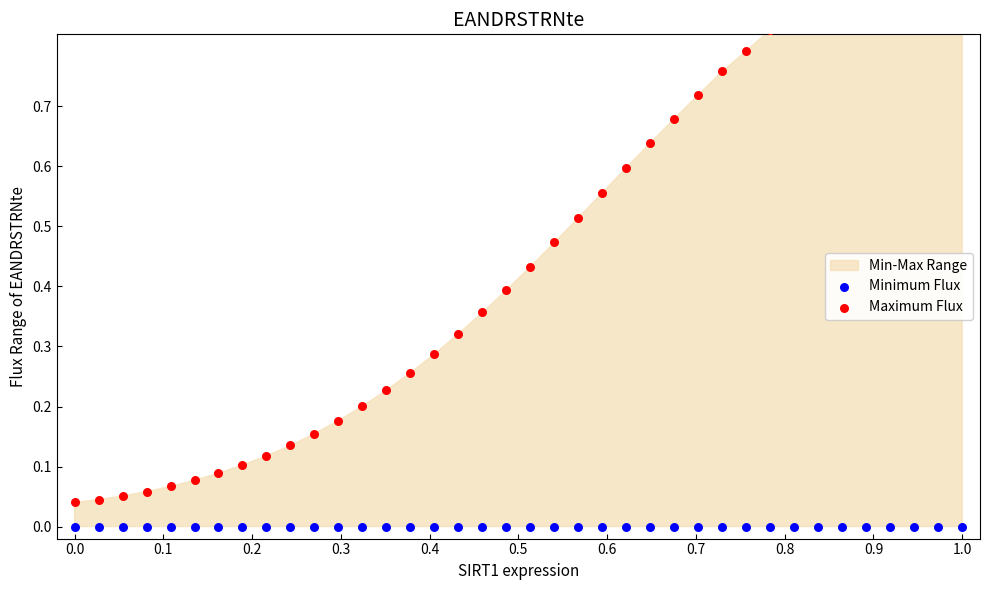

Is the value of Minimum Flux at 28 greater than the value of Maximum Flux at 27?

No